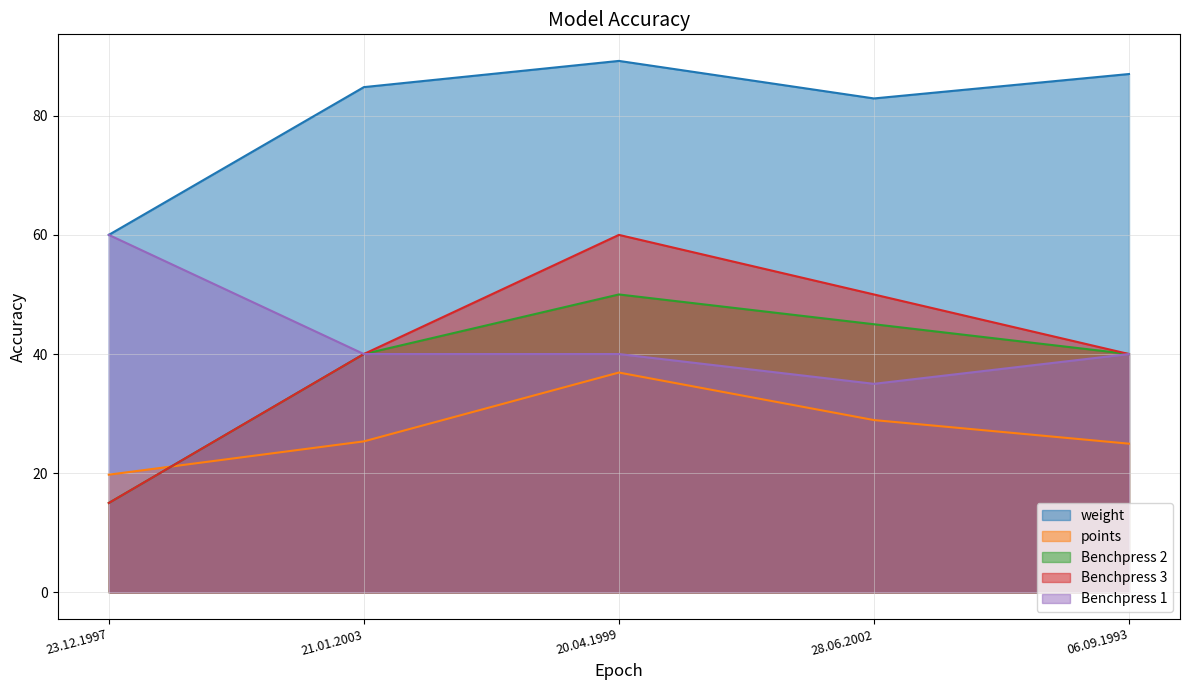

How many interior local peaks does the points series have?

1